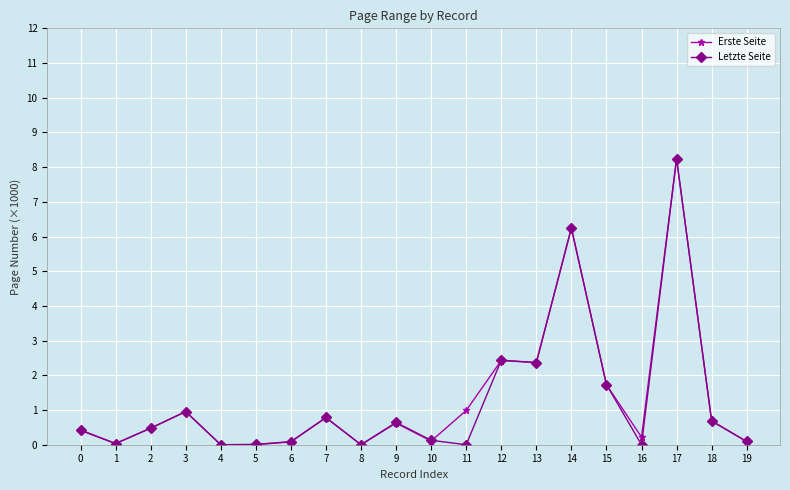

What is the approximate value of Erste Seite at 0?

0.4